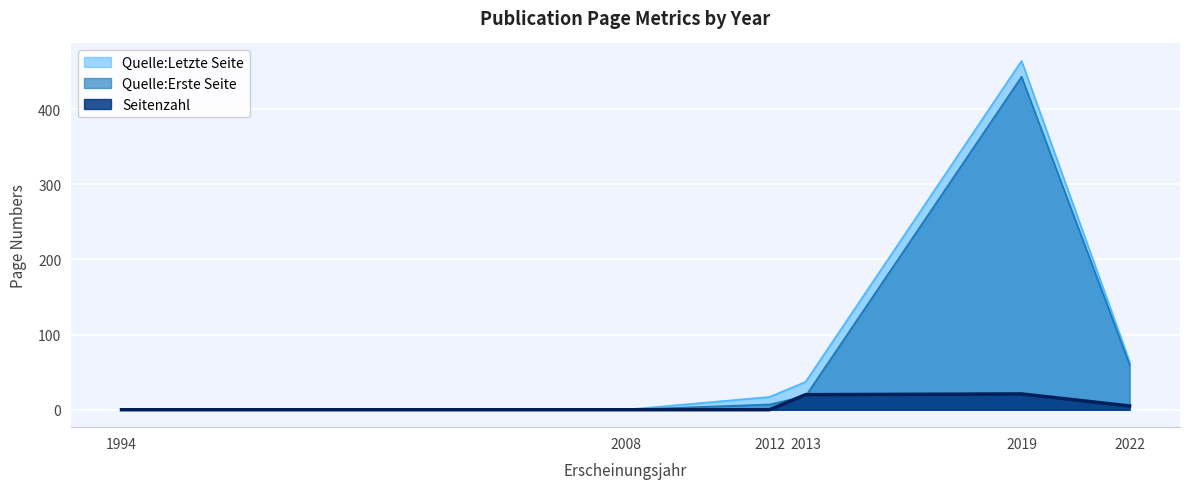

What is the total value across all series at 2019?

928